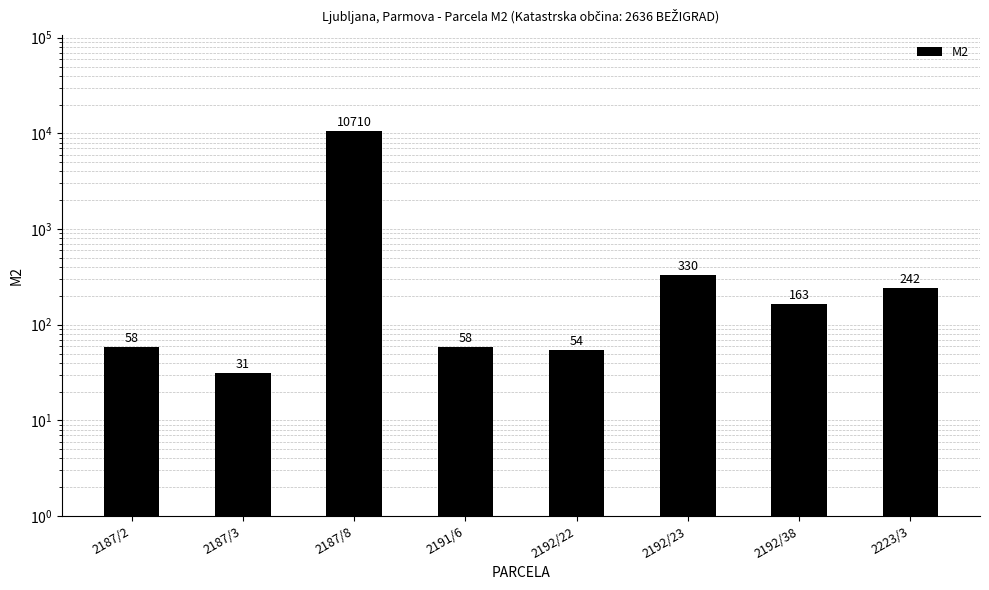

True or false: the data shows 242 at 2223/3.

True